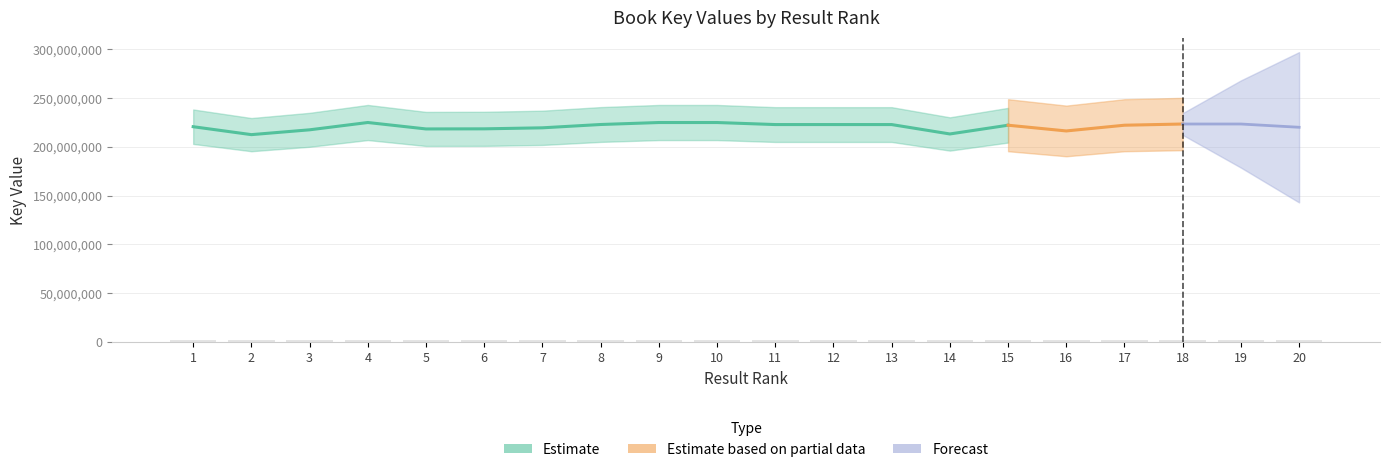

Reading left to right, what are all the values shown in this chart?

1764297.4	1699291.5	1738837.3	1798706.1	1745964.6	1746841.0	1755189.5	1782339.9	1798541.6	1798533.8	1781893.7	1781865.0	1781829.3	1704836.1	1776479.7	1729572.0	1776493.6	1786338.1	1786384.1	1759601.9